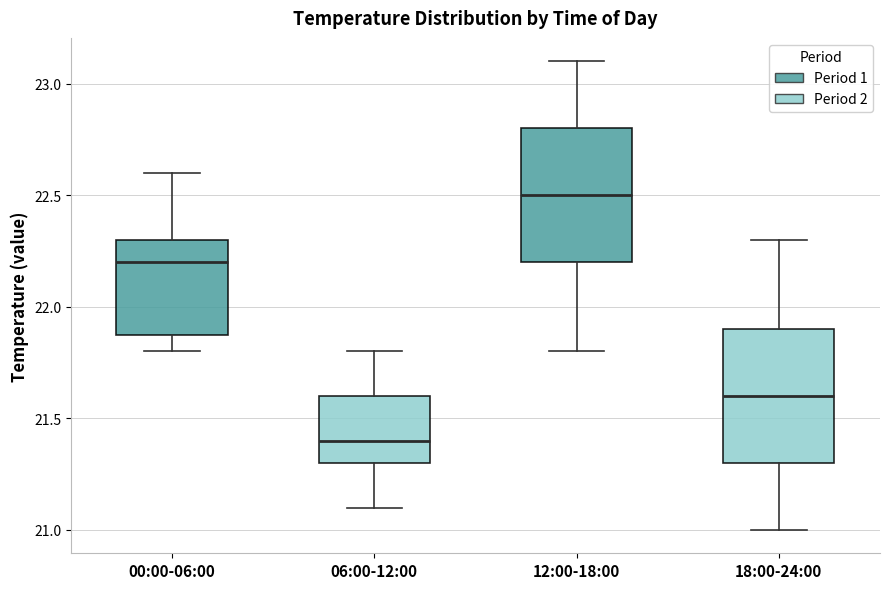

Which box's median line is the highest?

12:00-18:00